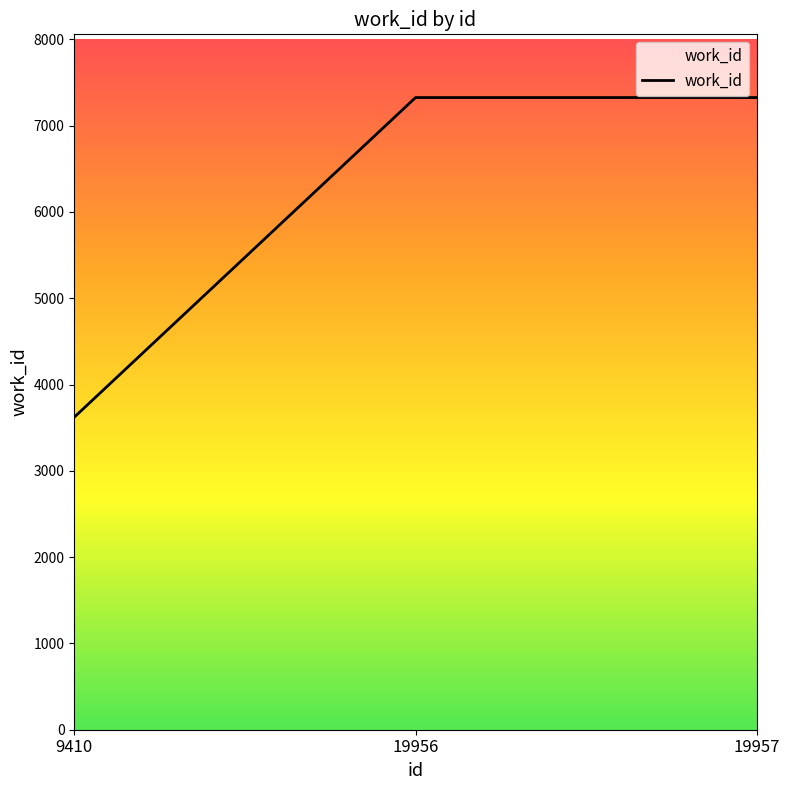

Approximately how many times larger is the value at 19956 compared to 19957?

1.0